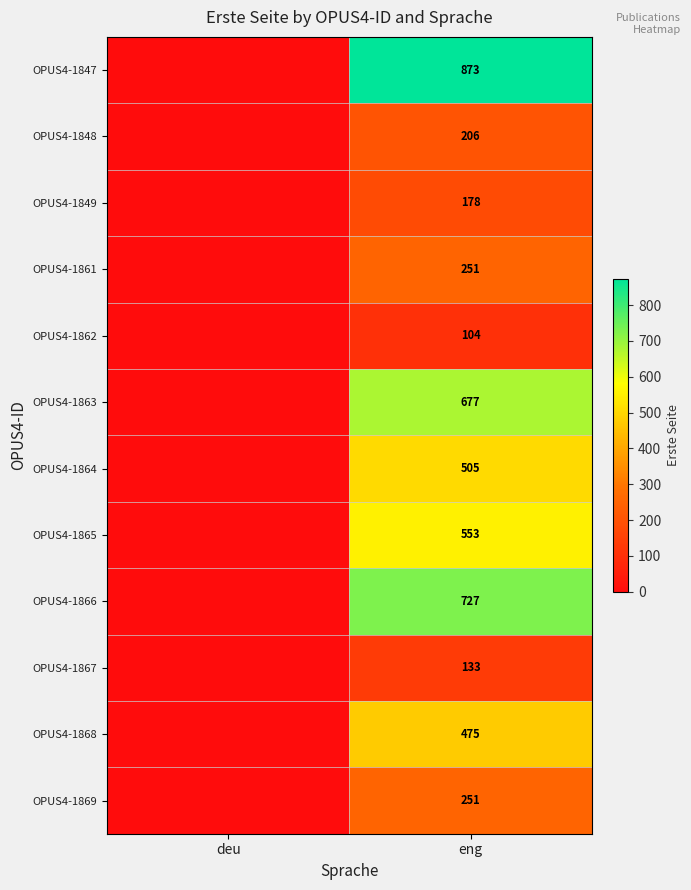

The OPUS4-1866 series shows 1023 at eng. True or false?

False